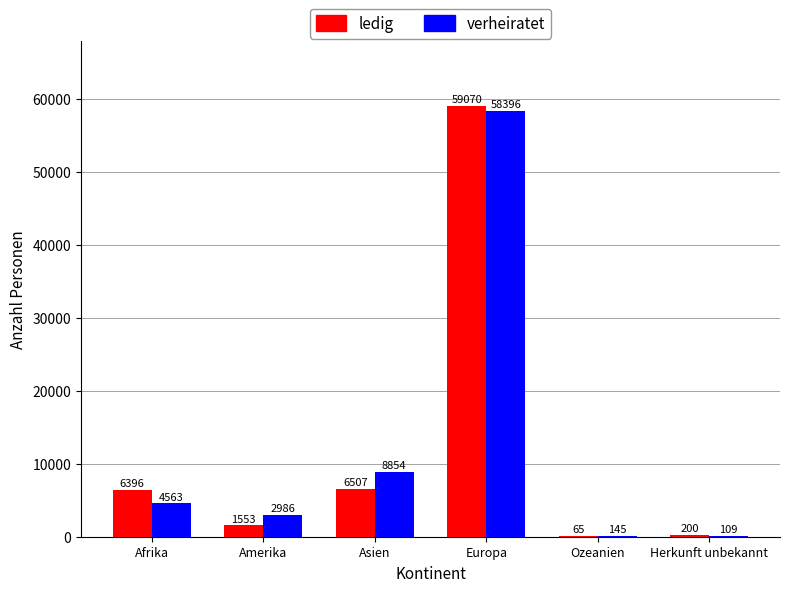

How many categories are shown in the chart?

6